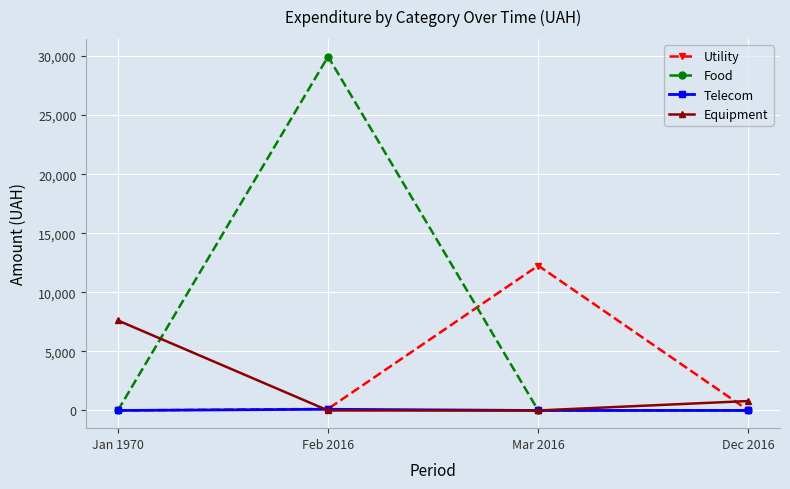

At how many categories does at least one series exceed 12955?

1